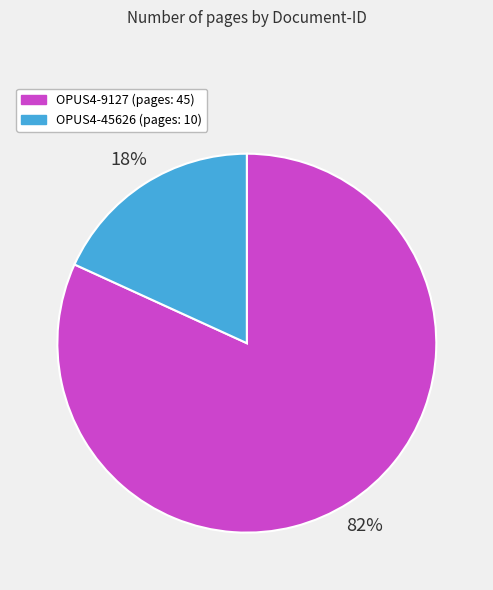

Is it true that OPUS4-45626 is 26% of the pie?

False